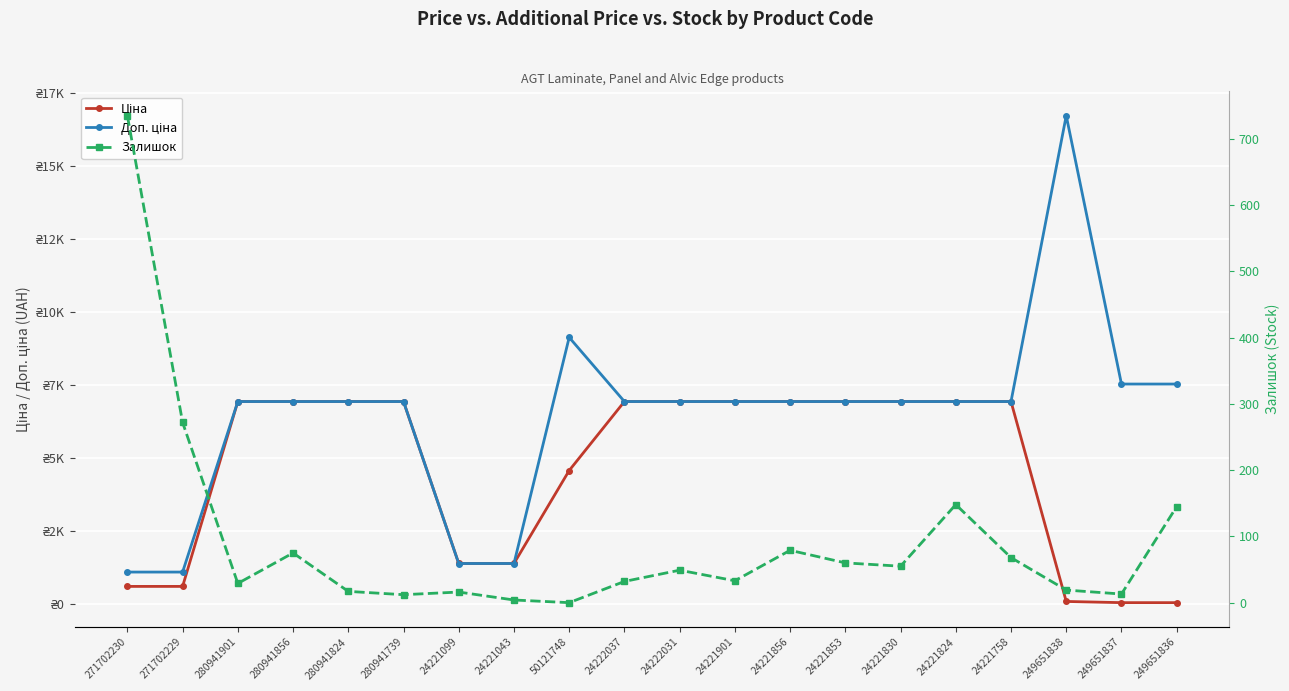

How many data points in Доп. ціна are less than 6925?

4